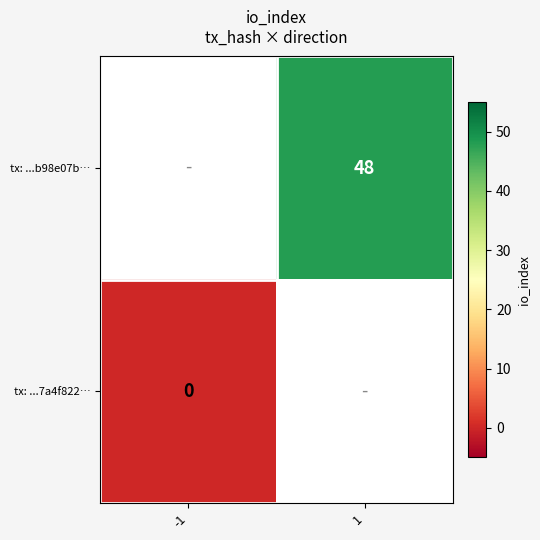

Is it true that tx: ...b98e07b… equals 48 at 1?

True